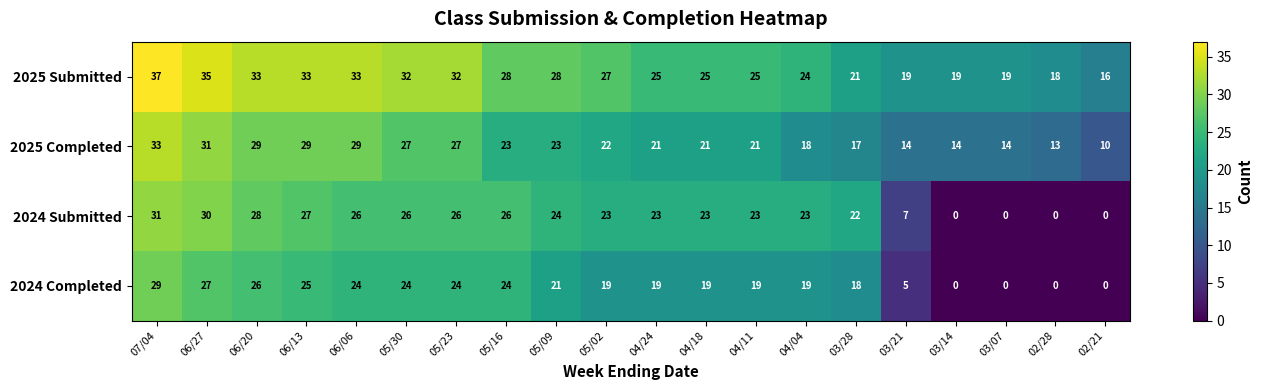

Which series has the widest spread of values?

2024 Submitted